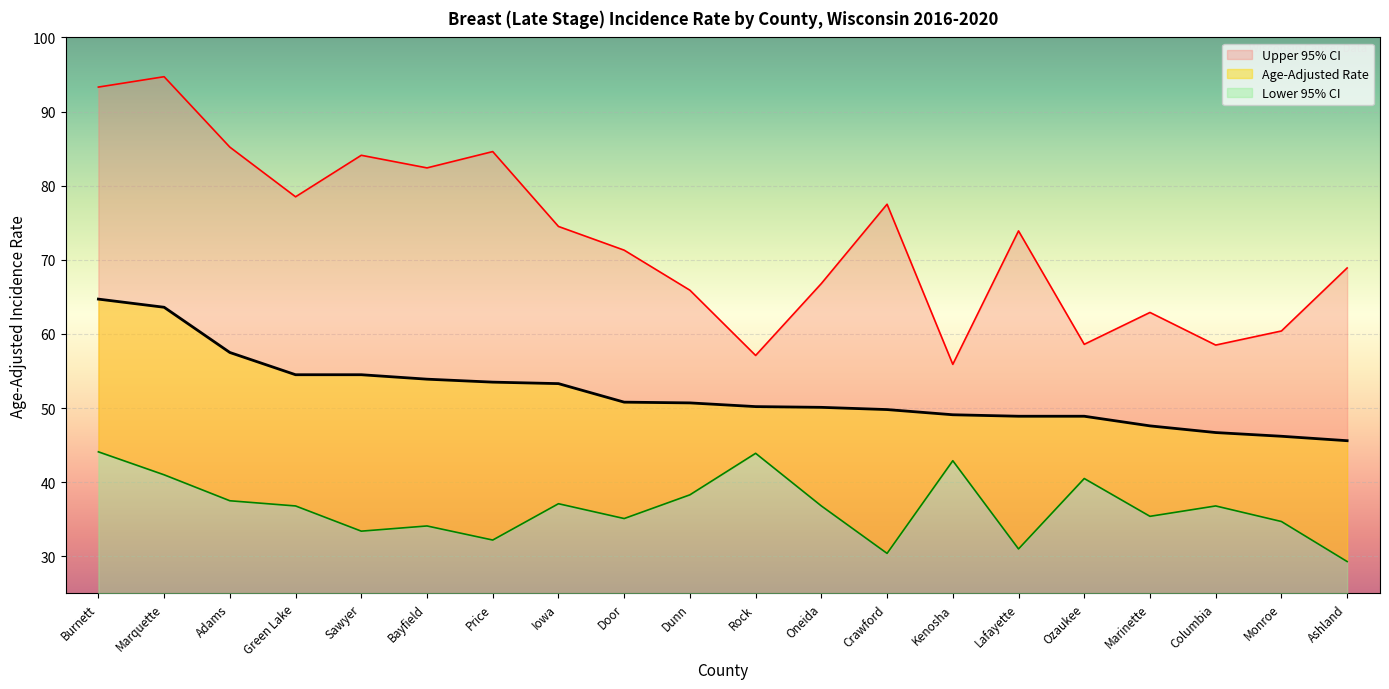

Which has a higher value, Price or Marquette?

Marquette